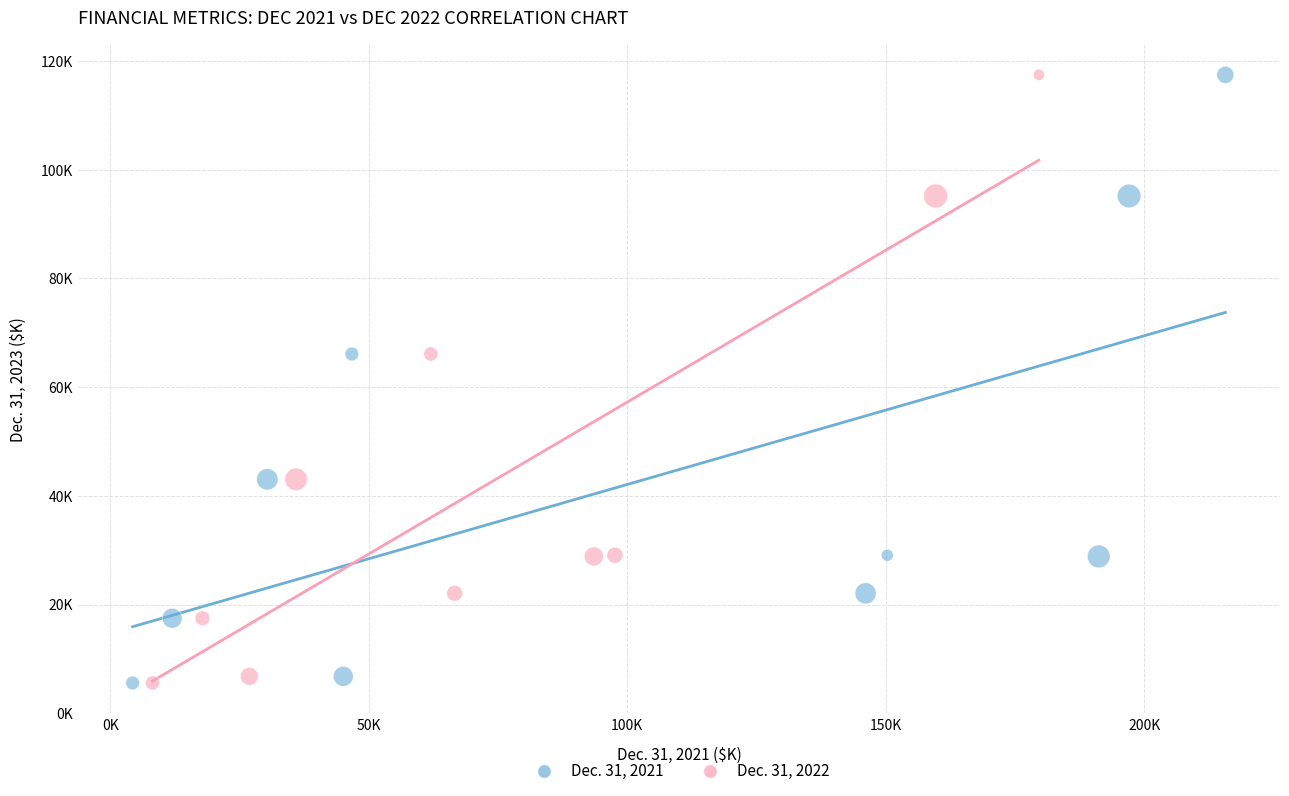

What are all the series names shown in the legend?

Dec. 31, 2021, Dec. 31, 2022